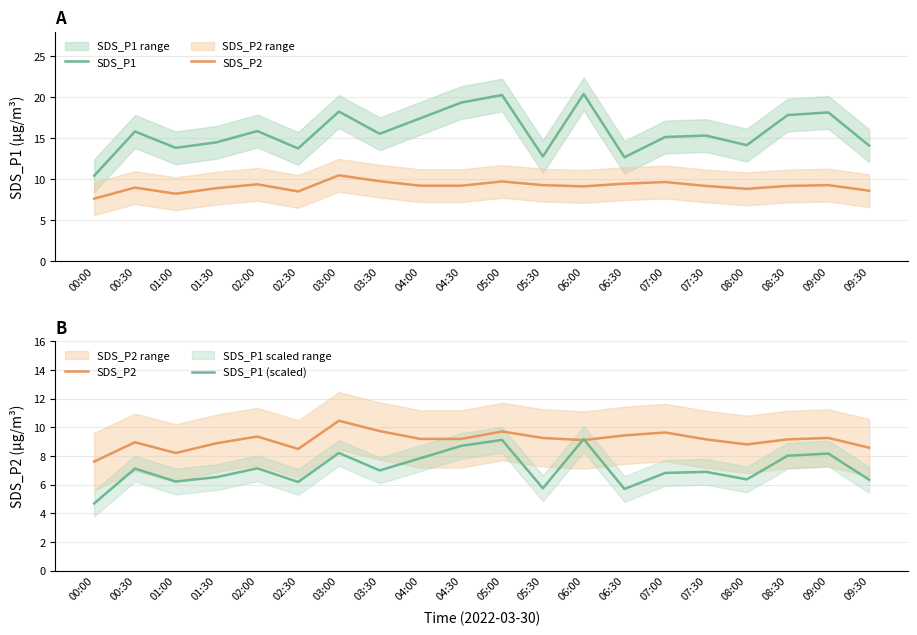

True or false: SDS_P2 and SDS_P1 cross at least once.

False